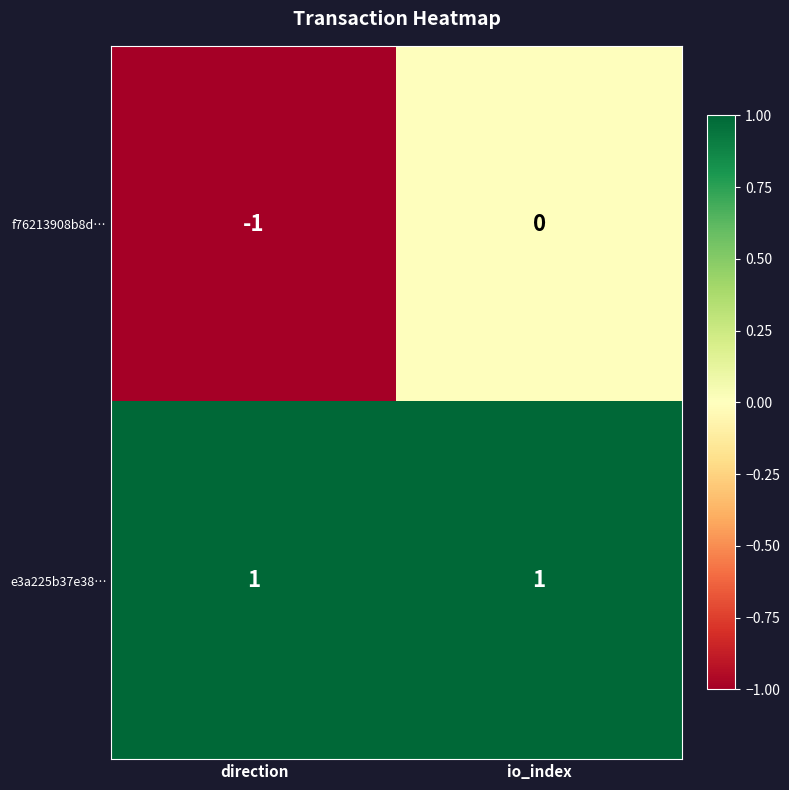

Rank the series at io_index from lowest to highest value.

f76213908b8d…, e3a225b37e38…